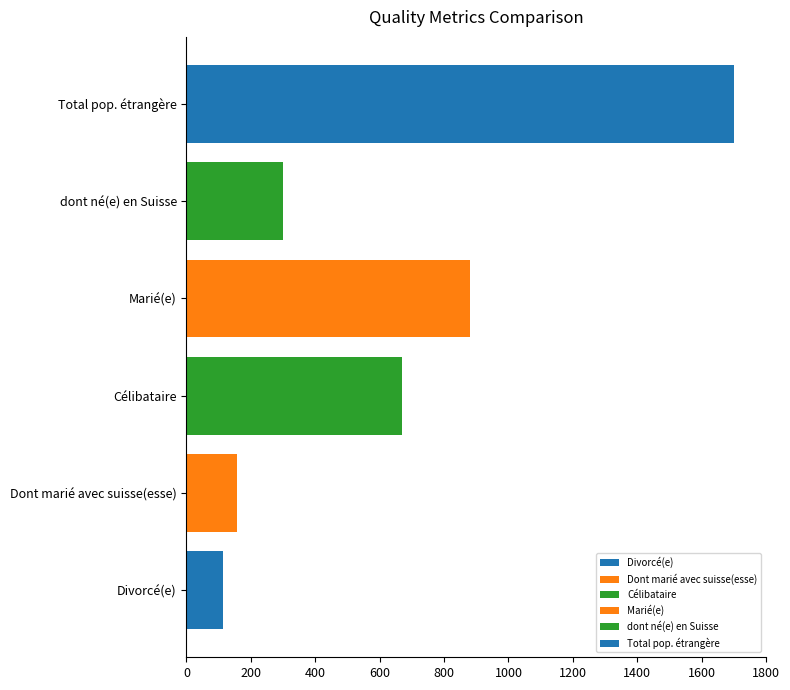

How many values in the Total pop. résidante permanente étrangère series exceed 582?

3